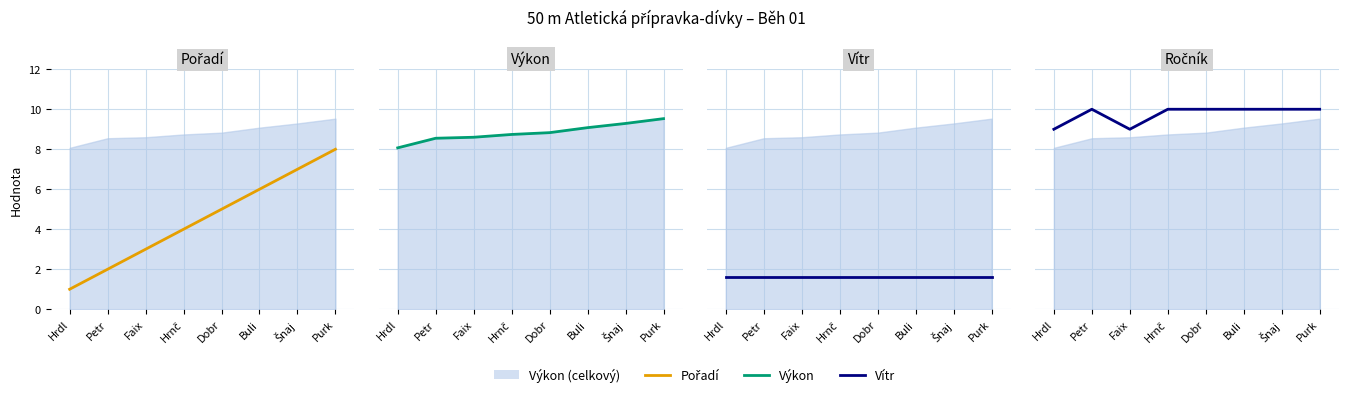

What is the average value of the Výkon series?

8.8